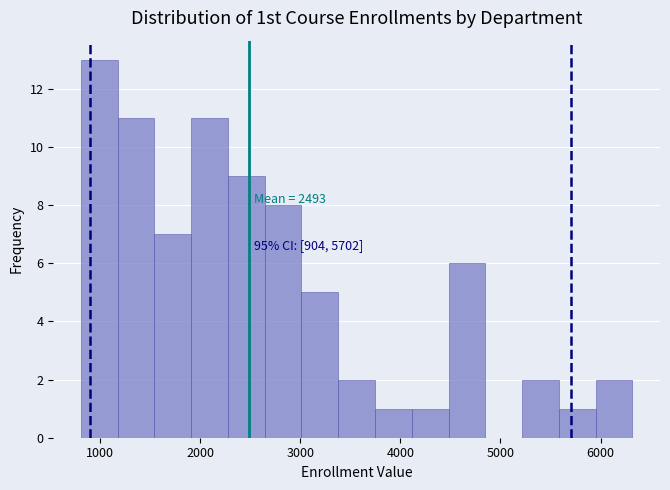

Read against the x-axis, roughly where is the centre of the tallest bar?

1000